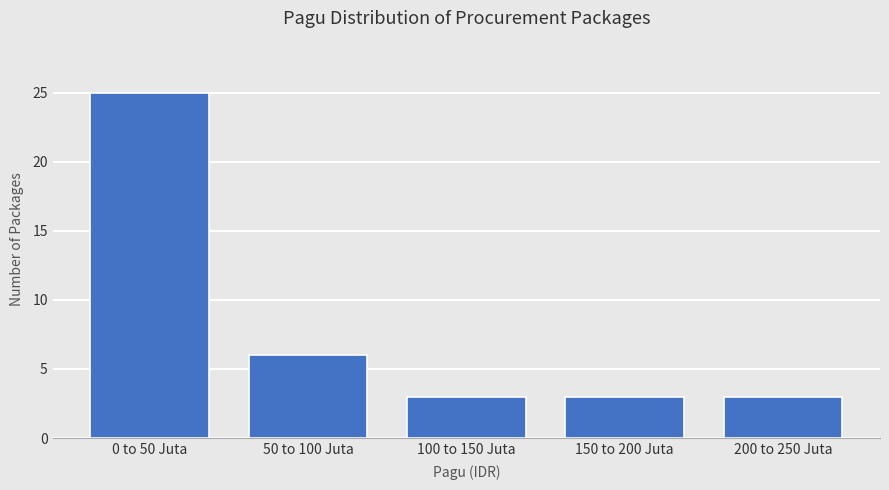

Reading left to right, extract all data points from this chart.

0 to 50 Juta=25	50 to 100 Juta=6	100 to 150 Juta=3	150 to 200 Juta=3	200 to 250 Juta=3